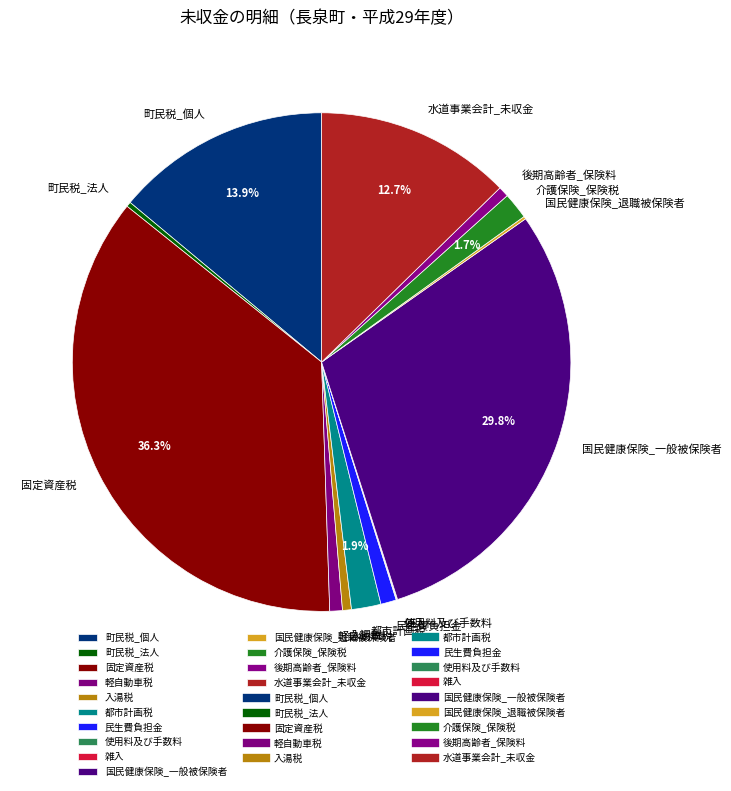

Does any single category account for the majority?

No